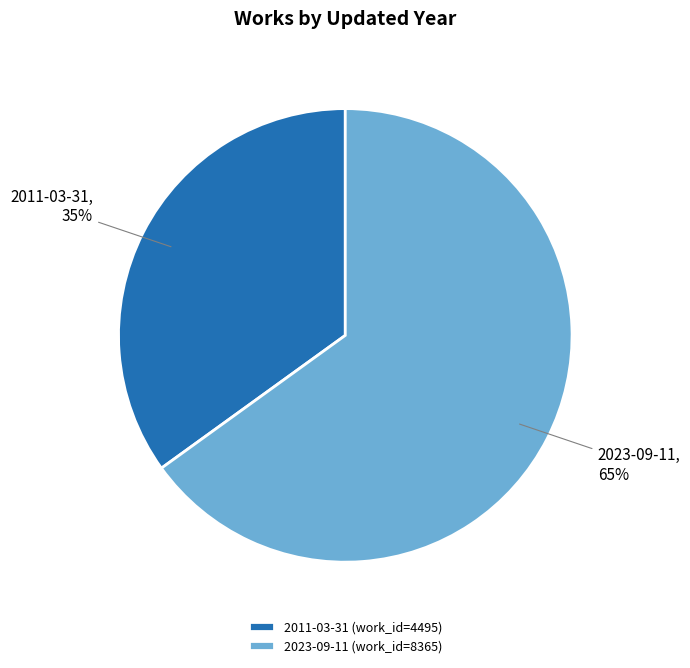

True or false: 2023-09-11 accounts for 65% of the total.

True